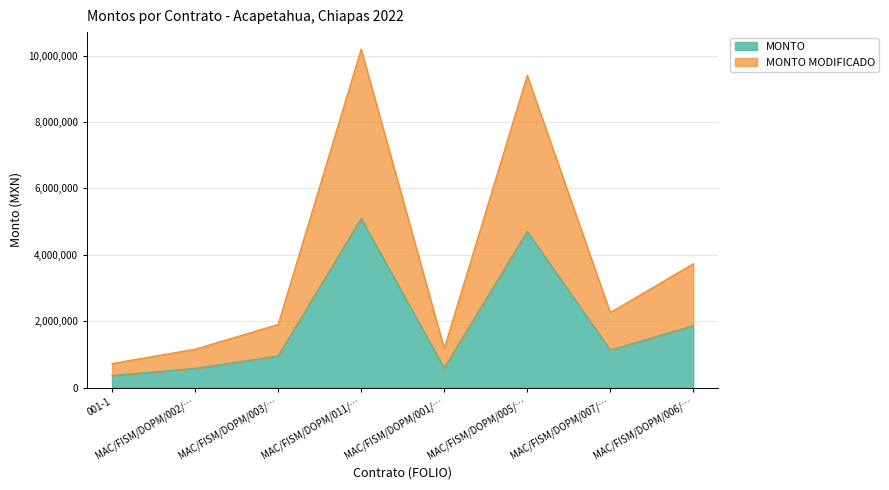

What is the label of the 2nd point from the left?

MAC/FISM/DOPM/002/…